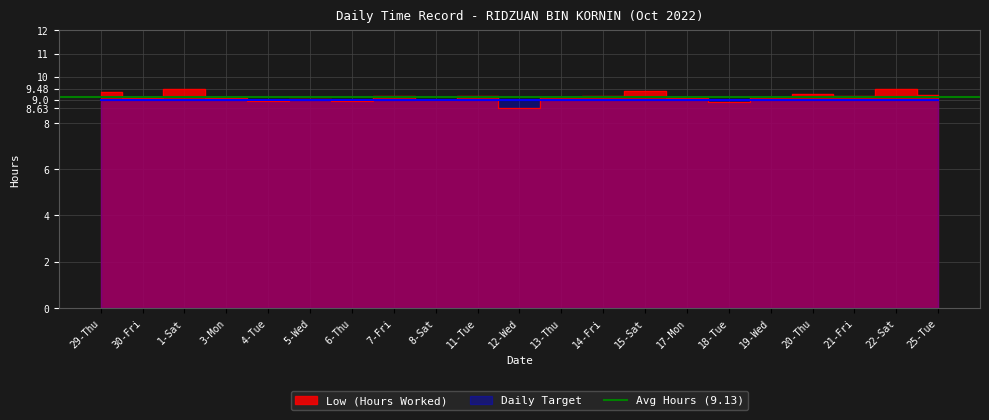

What is the change in value from 30-Fri to 8-Sat?

-0.1